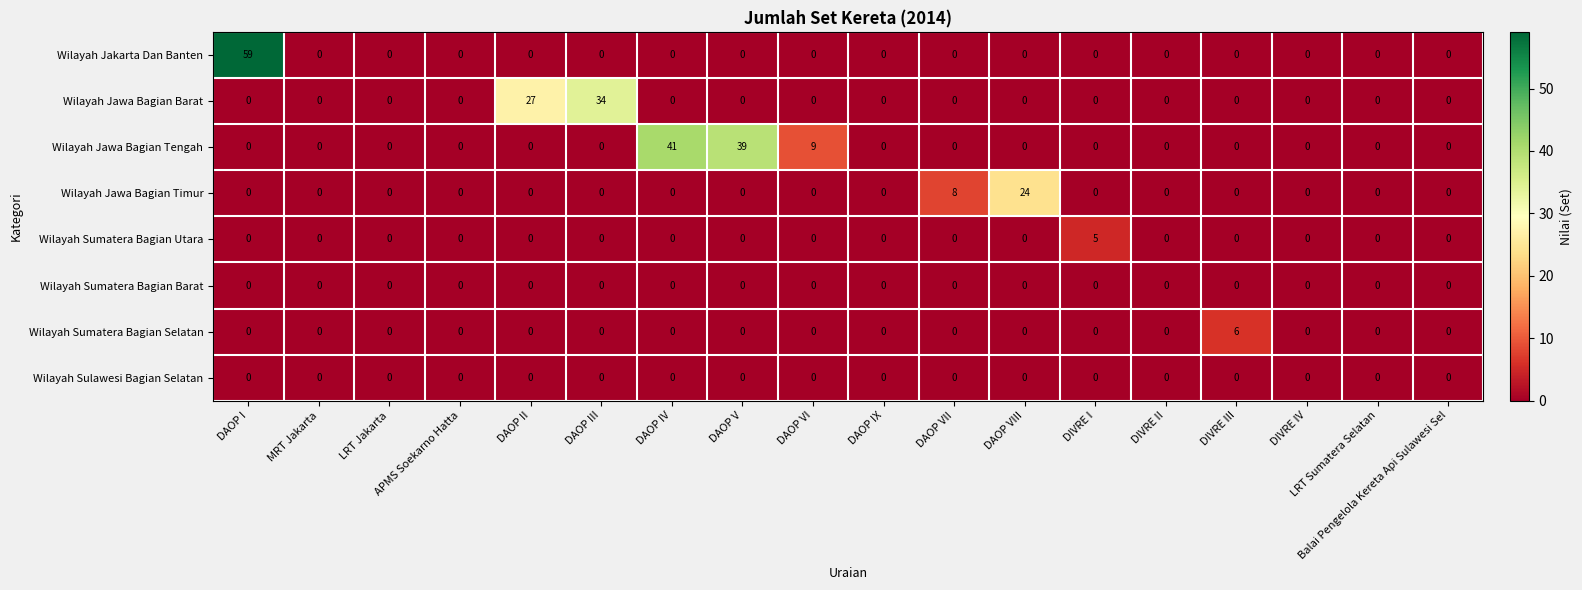

True or false: Wilayah Jakarta Dan Banten has a value of 0 at DAOP VI.

True